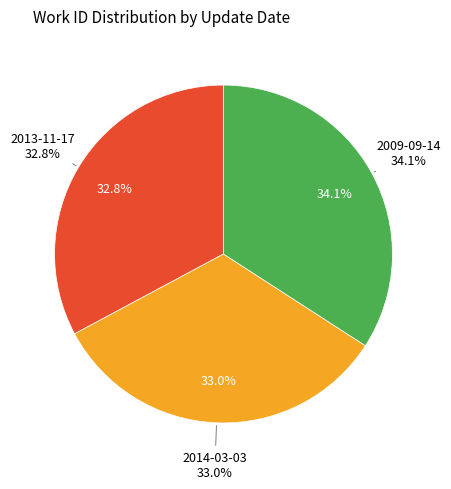

Rank the categories by value from lowest to highest.

2013-11-17, 2014-03-03, 2009-09-14